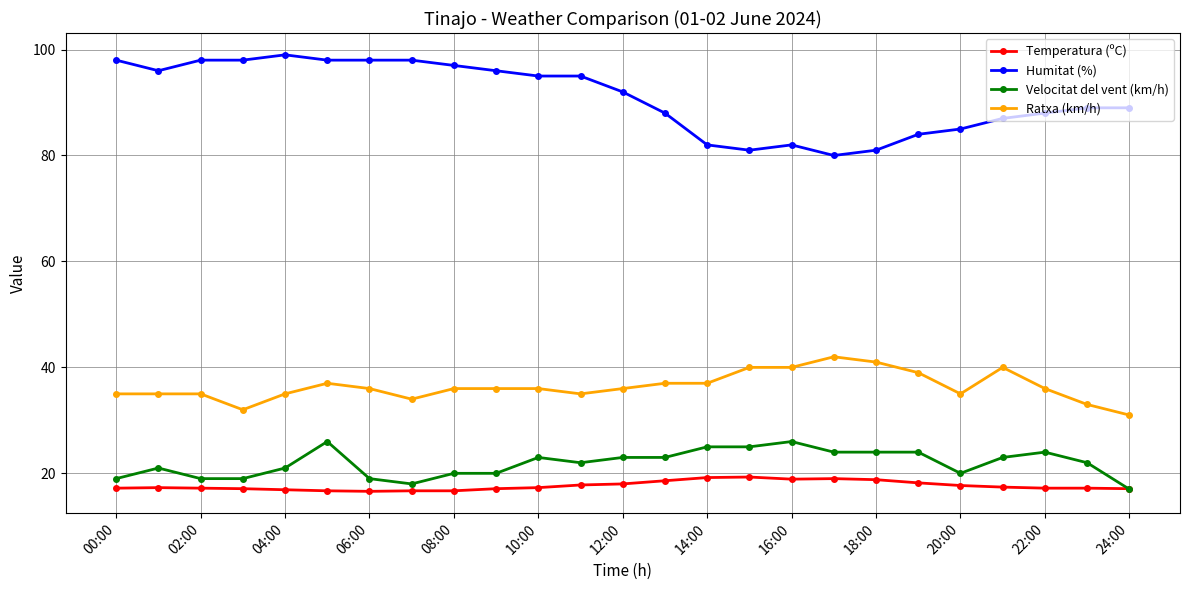

List the series in order of their peak value, highest first.

Humitat (%), Ratxa (km/h), Velocitat del vent (km/h), Temperatura (ºC)